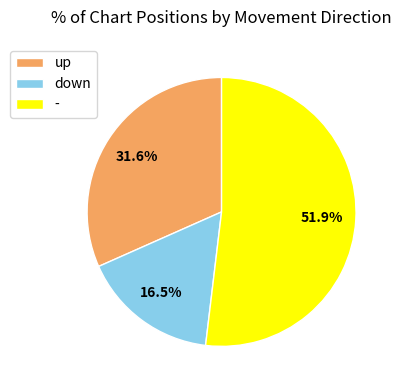

How many segments does this pie chart have?

3